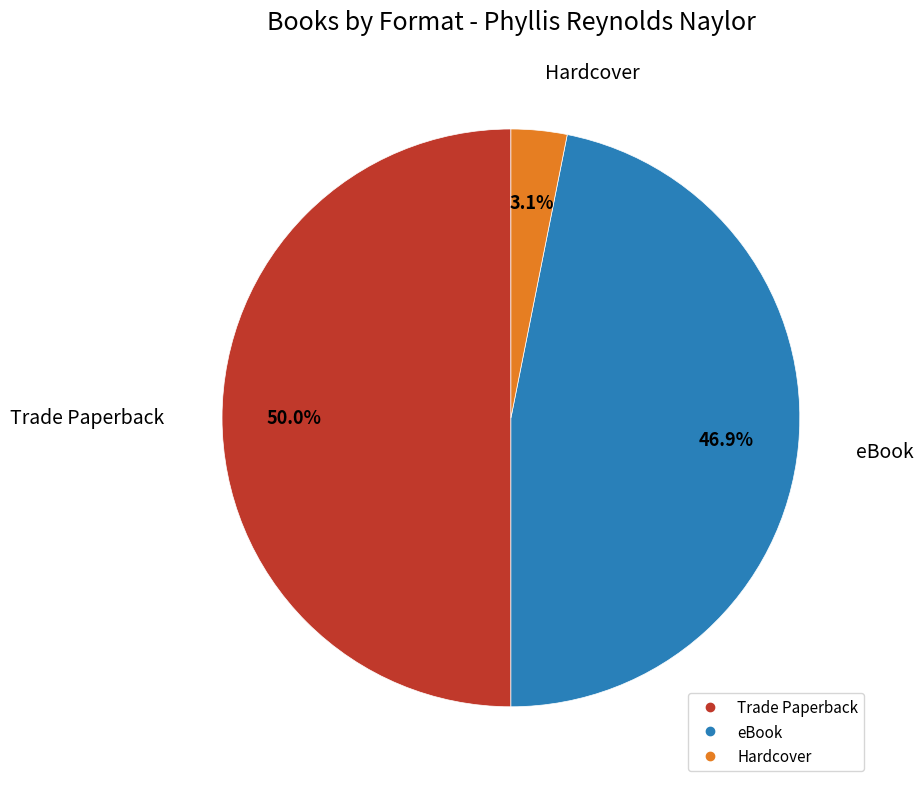

Rank the categories by value from highest to lowest.

Trade Paperback, eBook, Hardcover